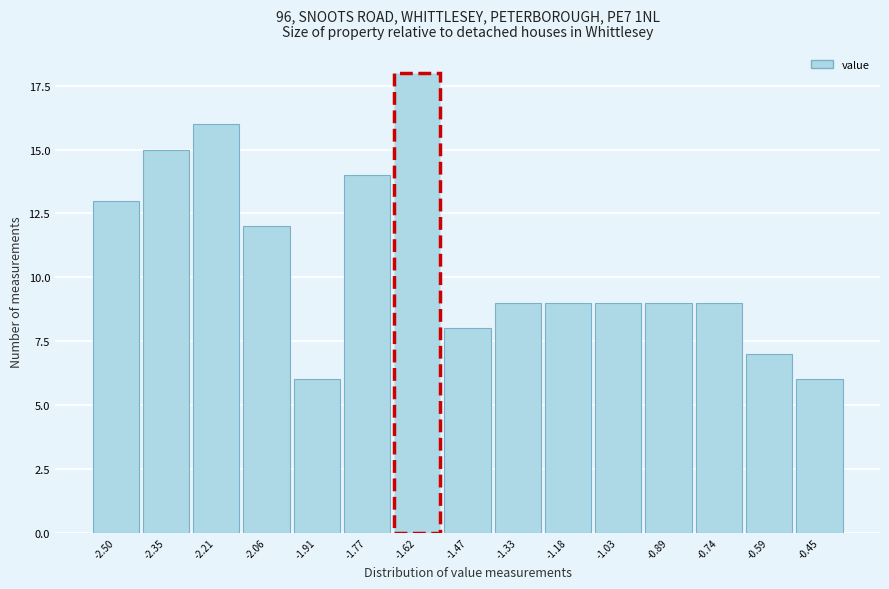

Reading right to left, what are all the values shown in this chart?

6	7	9	9	9	9	9	8	18	14	6	12	16	15	13